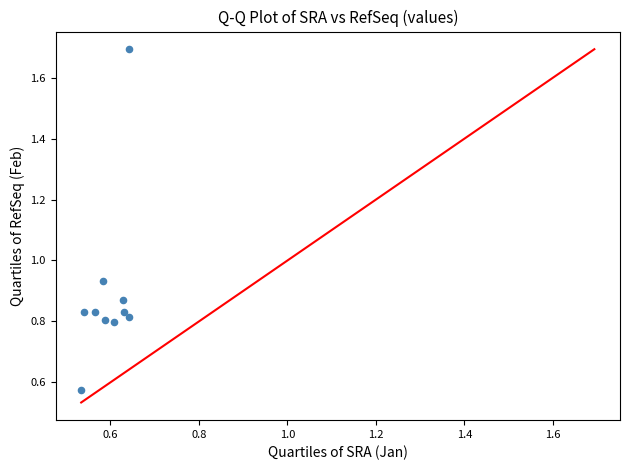

What is the range of Y values (max minus min)?

1.1